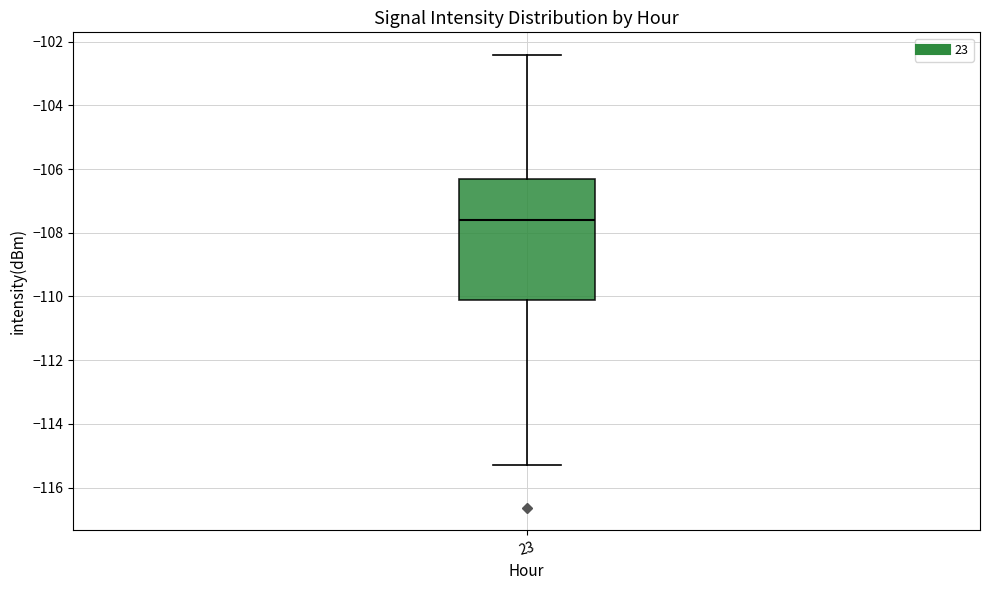

Transcribe this box plot: give where the median line is, the range the box spans, and where the two whiskers end, as read against the y-axis. The values are not printed on the chart, so give them approximately, as read against the axis.

median -107.6, box -110.2 to -106.2, whiskers -115.2 to -102.4